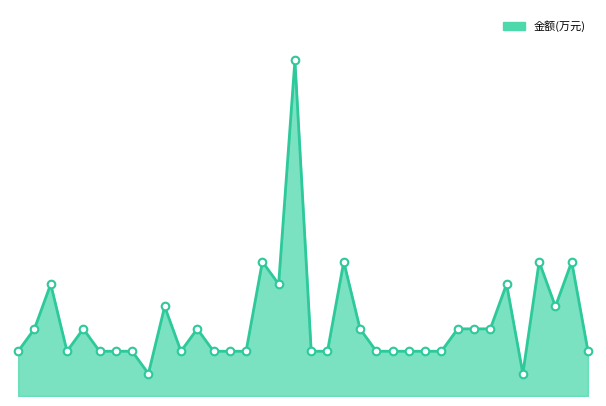

Does the chart have visible grid lines?

No